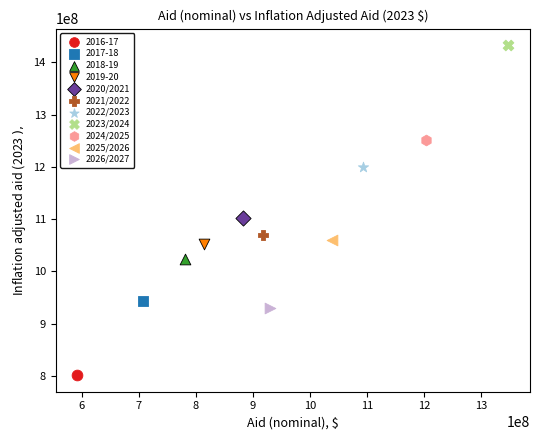

Which series contains the lowest Y value?

2016-17